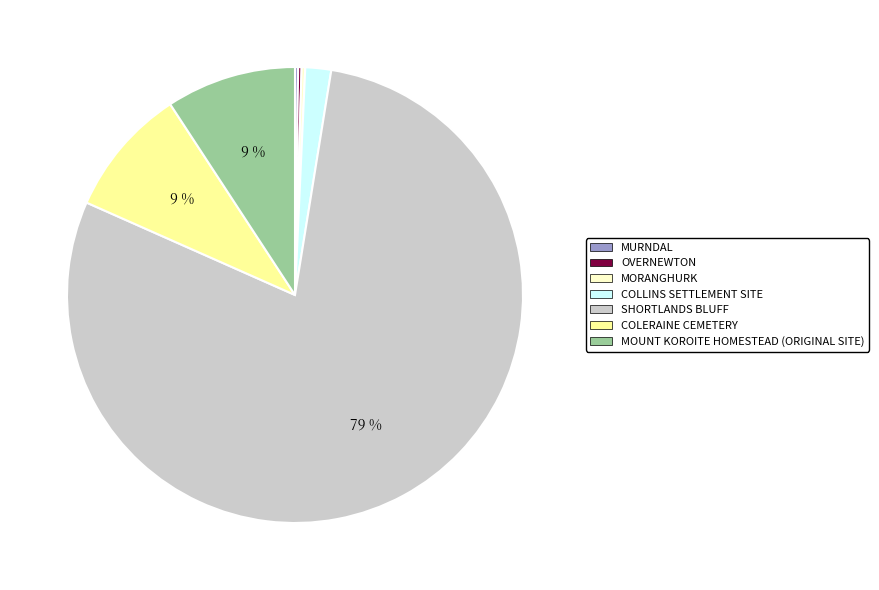

Which has a higher value, SHORTLANDS BLUFF or MOUNT KOROITE HOMESTEAD (ORIGINAL SITE)?

SHORTLANDS BLUFF